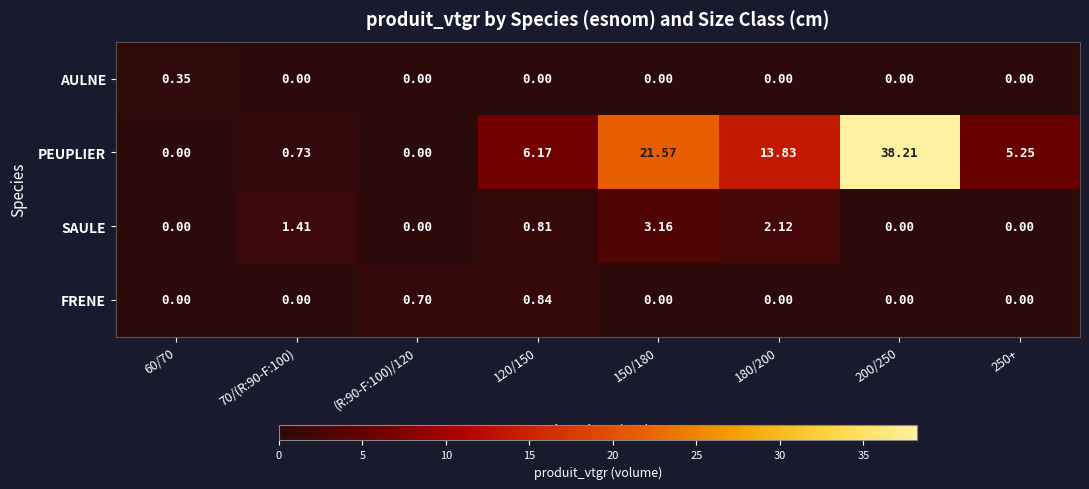

List the series in order of their peak value, highest first.

PEUPLIER, SAULE, FRENE, AULNE